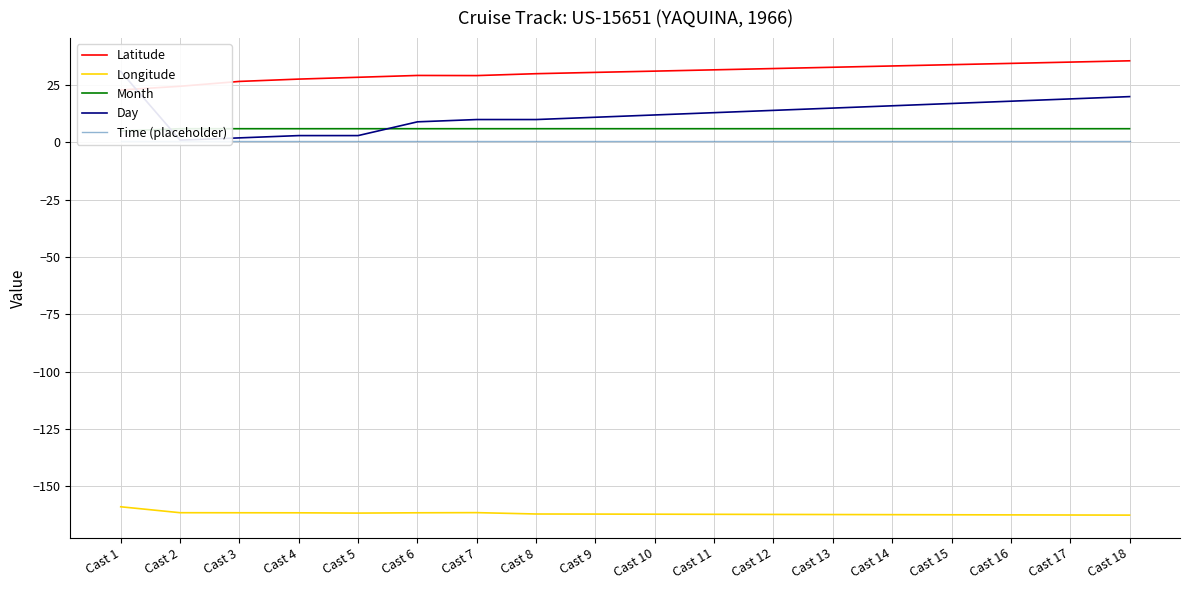

What is the value of the Time (placeholder) point at the 10th from the left?

0.5